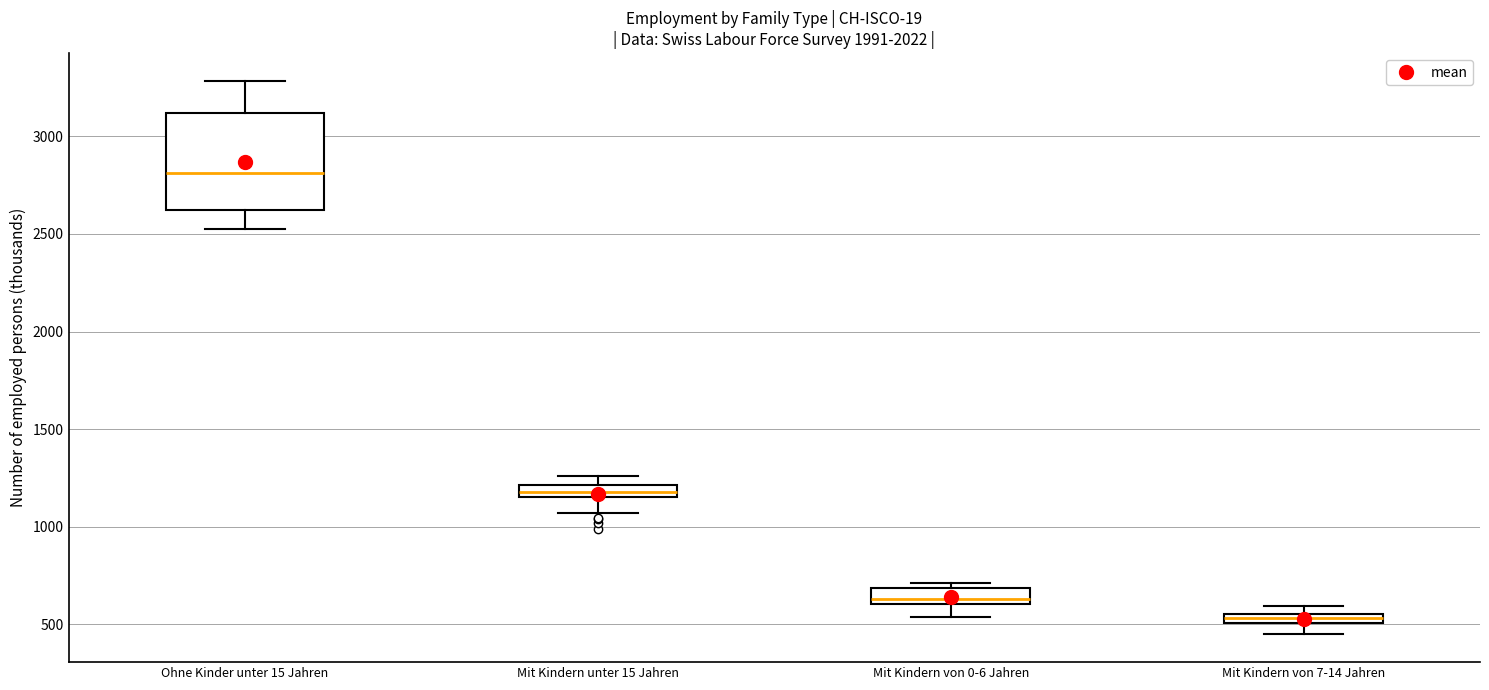

Comparing the boxes themselves (not the whiskers), which one is the tallest?

Ohne Kinder unter 15 Jahren